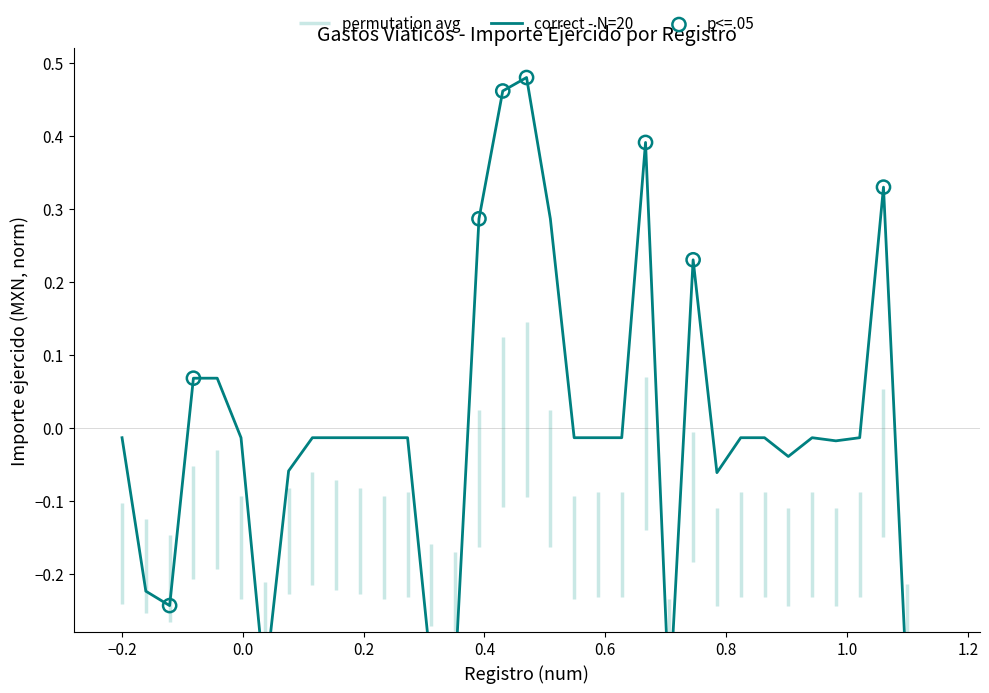

What is the change in value from 2 to 21?

+0.2